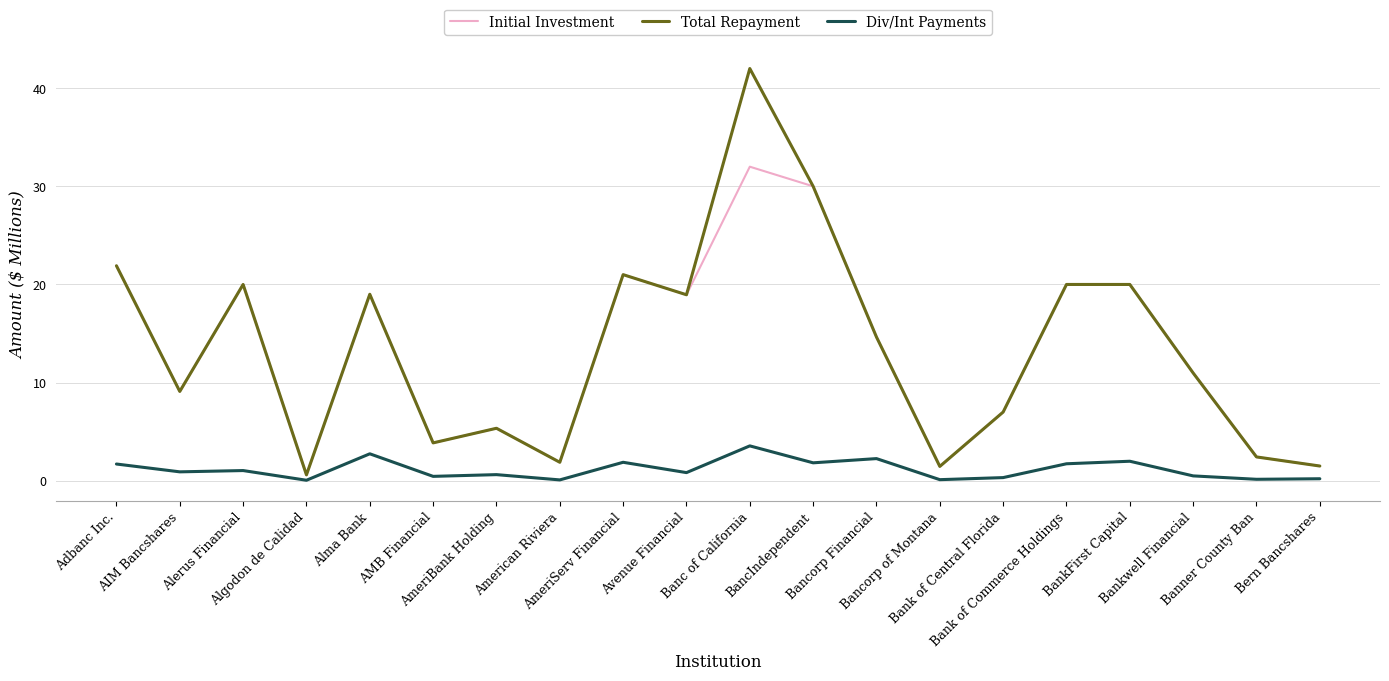

Which label corresponds to the largest value in the chart?

Banc of California